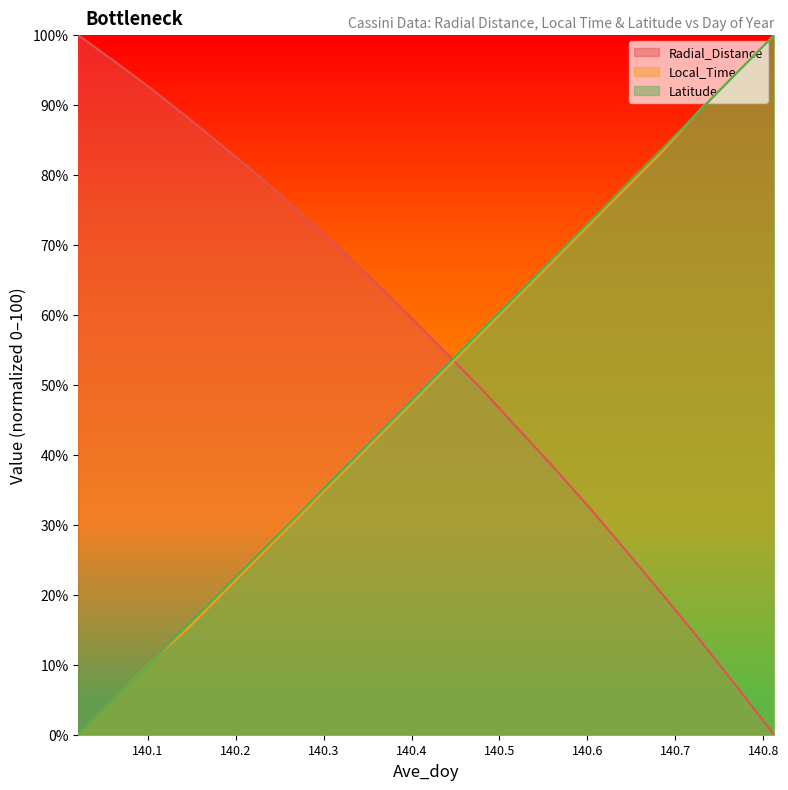

True or false: Local_Time has a value of 89.5 at 140.7292.

True